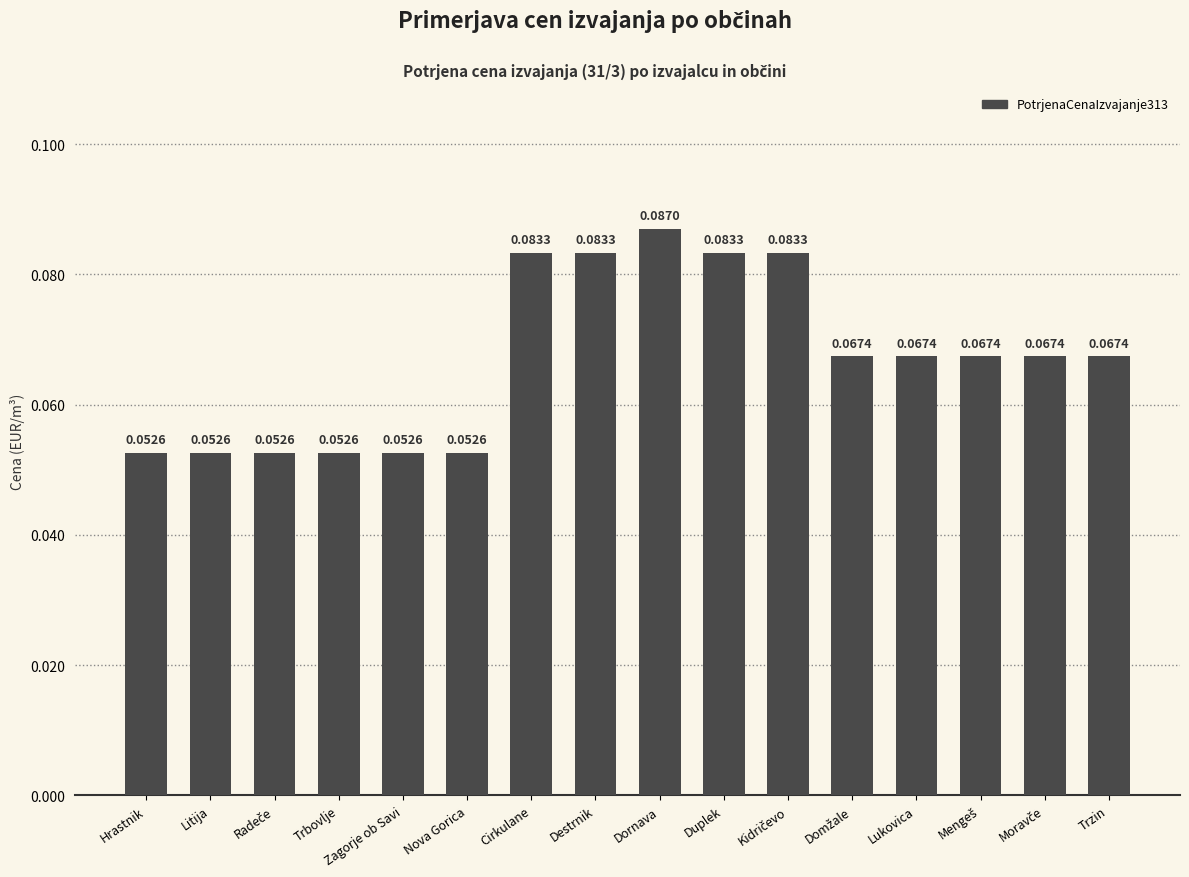

Which label corresponds to the largest value in the chart?

Dornava